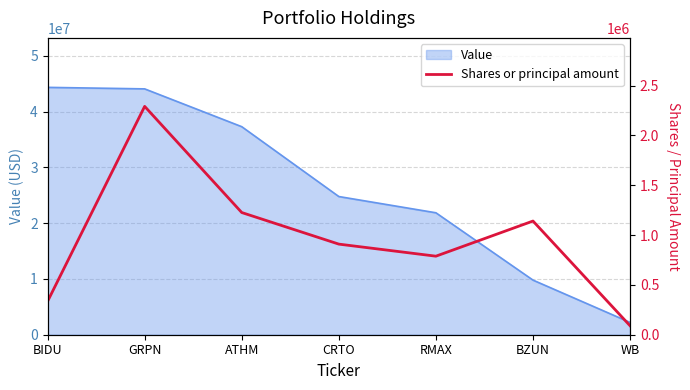

At which category does the chart reach its minimum across all series?

WB